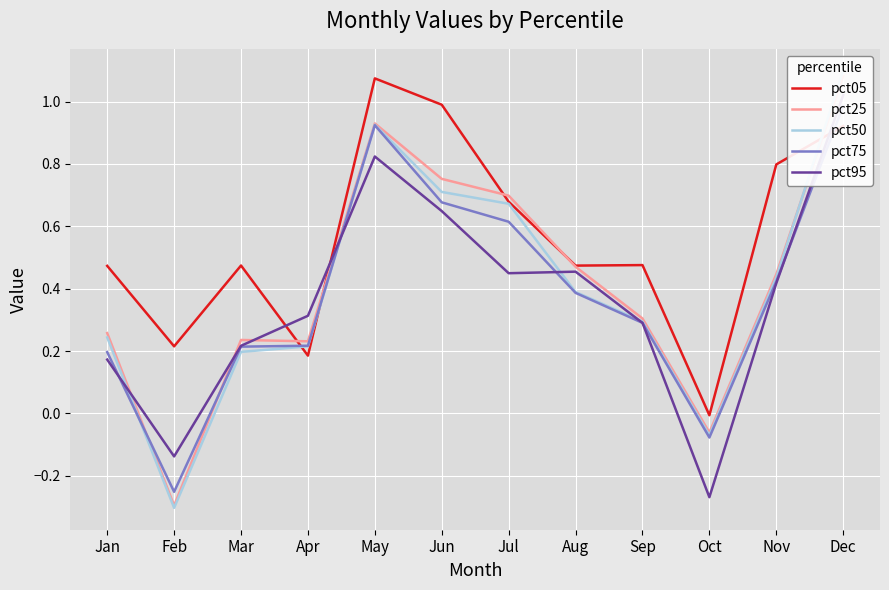

What is the difference between the highest and lowest values at Sep?

0.2